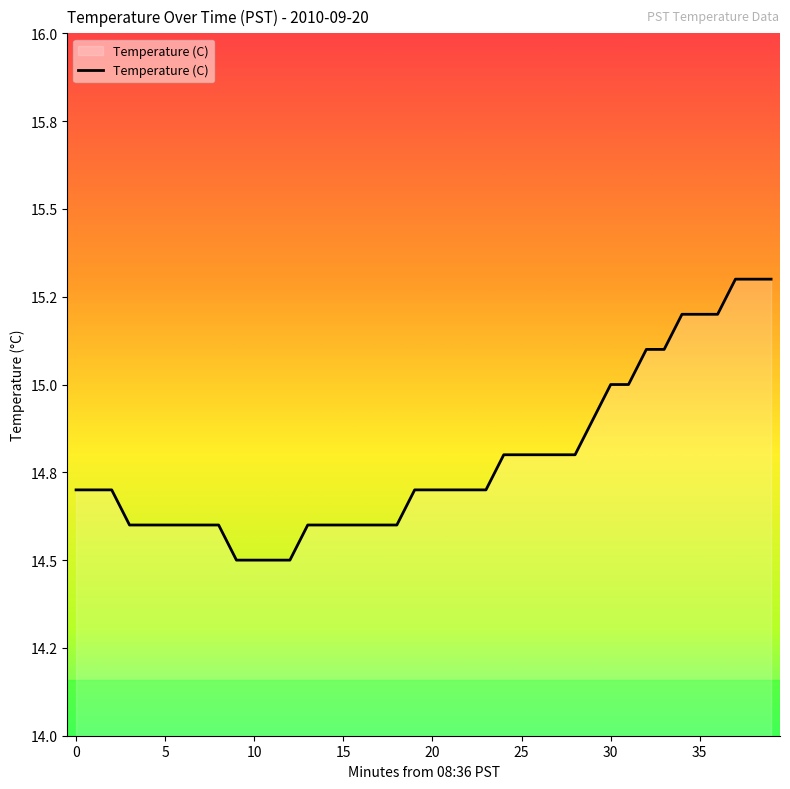

Does the chart display data point markers on the line(s)?

No